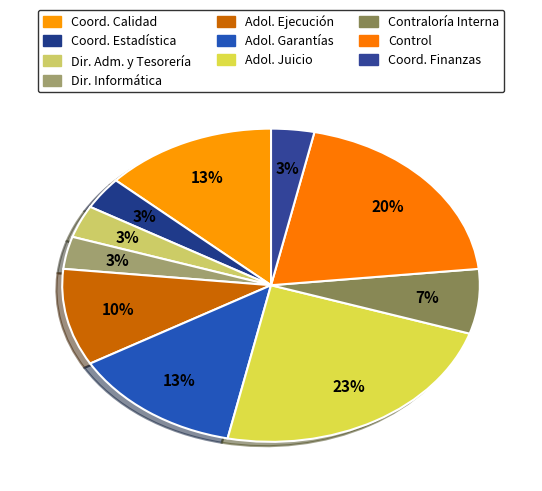

Which category has the smallest portion of the pie?

Coordinación de Estadística